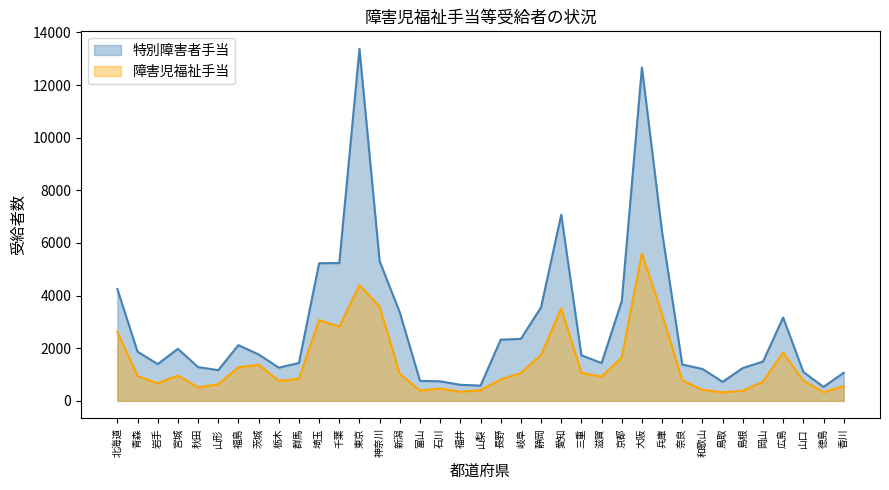

In 障害児福祉手当, how many points are higher than both neighbors (excluding endpoints)?

8